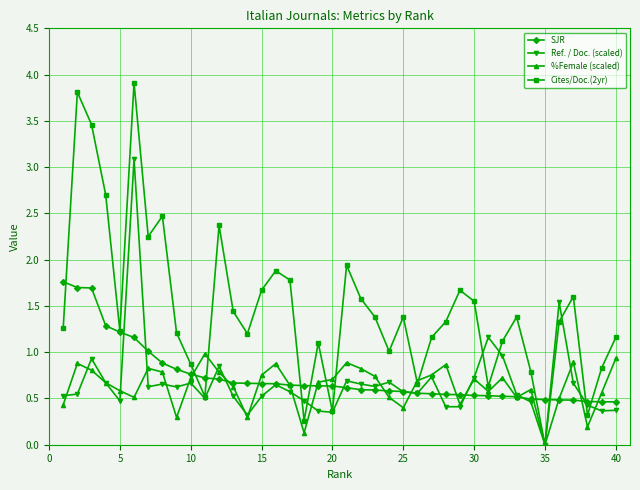

Does the chart display data point markers on the line(s)?

Yes